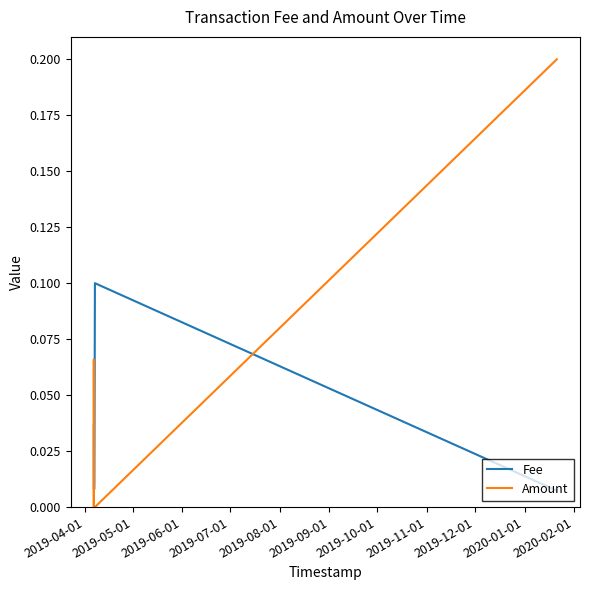

How many intersections are there between Fee and Amount?

3